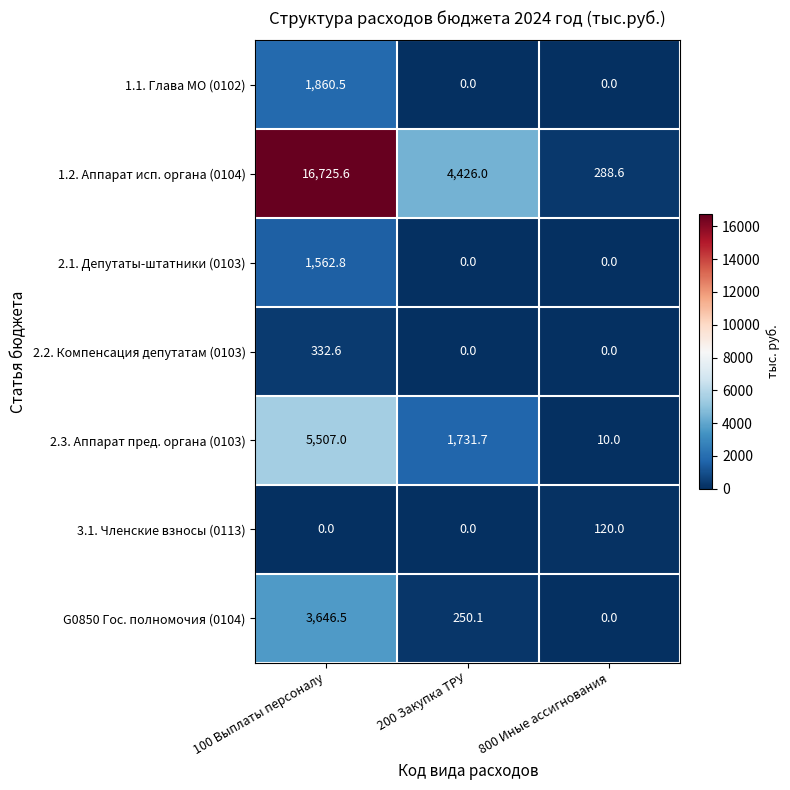

Between 100 Выплаты персоналу and 200 Закупка ТРУ, which series saw the biggest shift?

1.2. Аппарат исп. органа (0104)